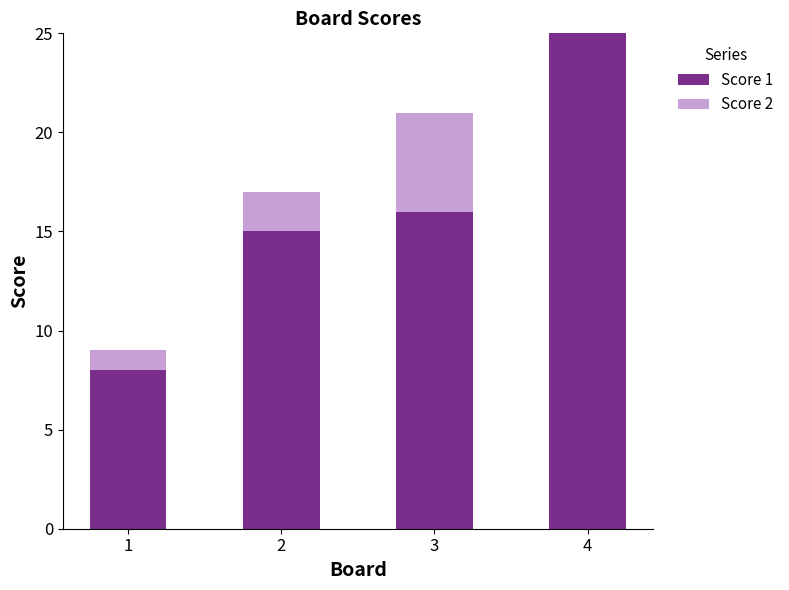

The Score 1 series shows 16 at 3. True or false?

True